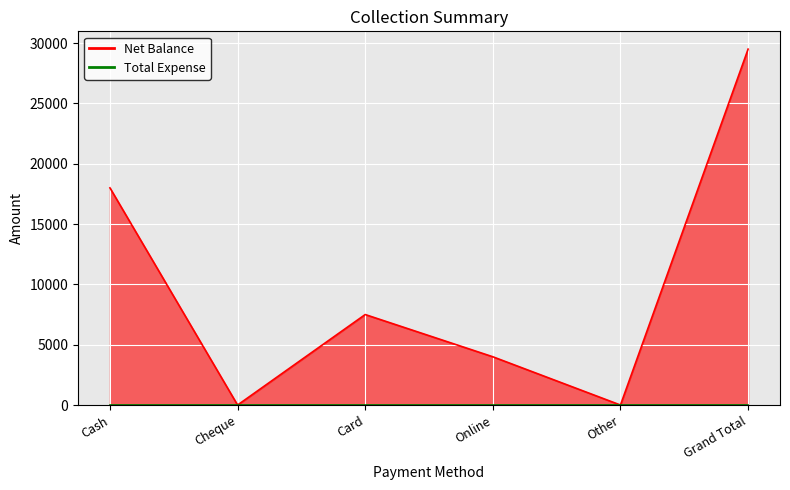

What position from the left is Online?

4